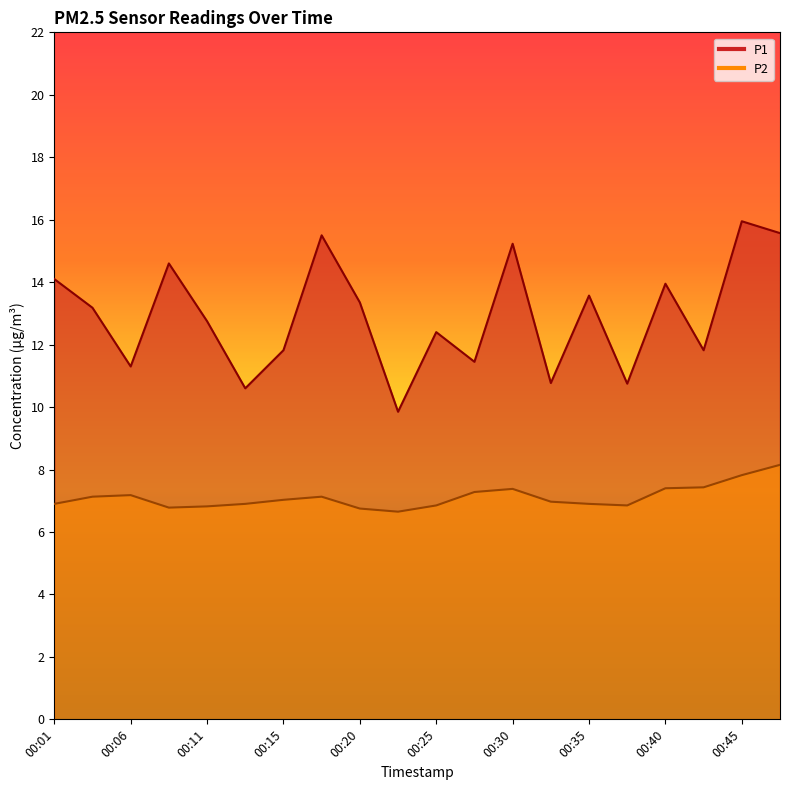

In P1, how many points are lower than both neighbors (excluding endpoints)?

7